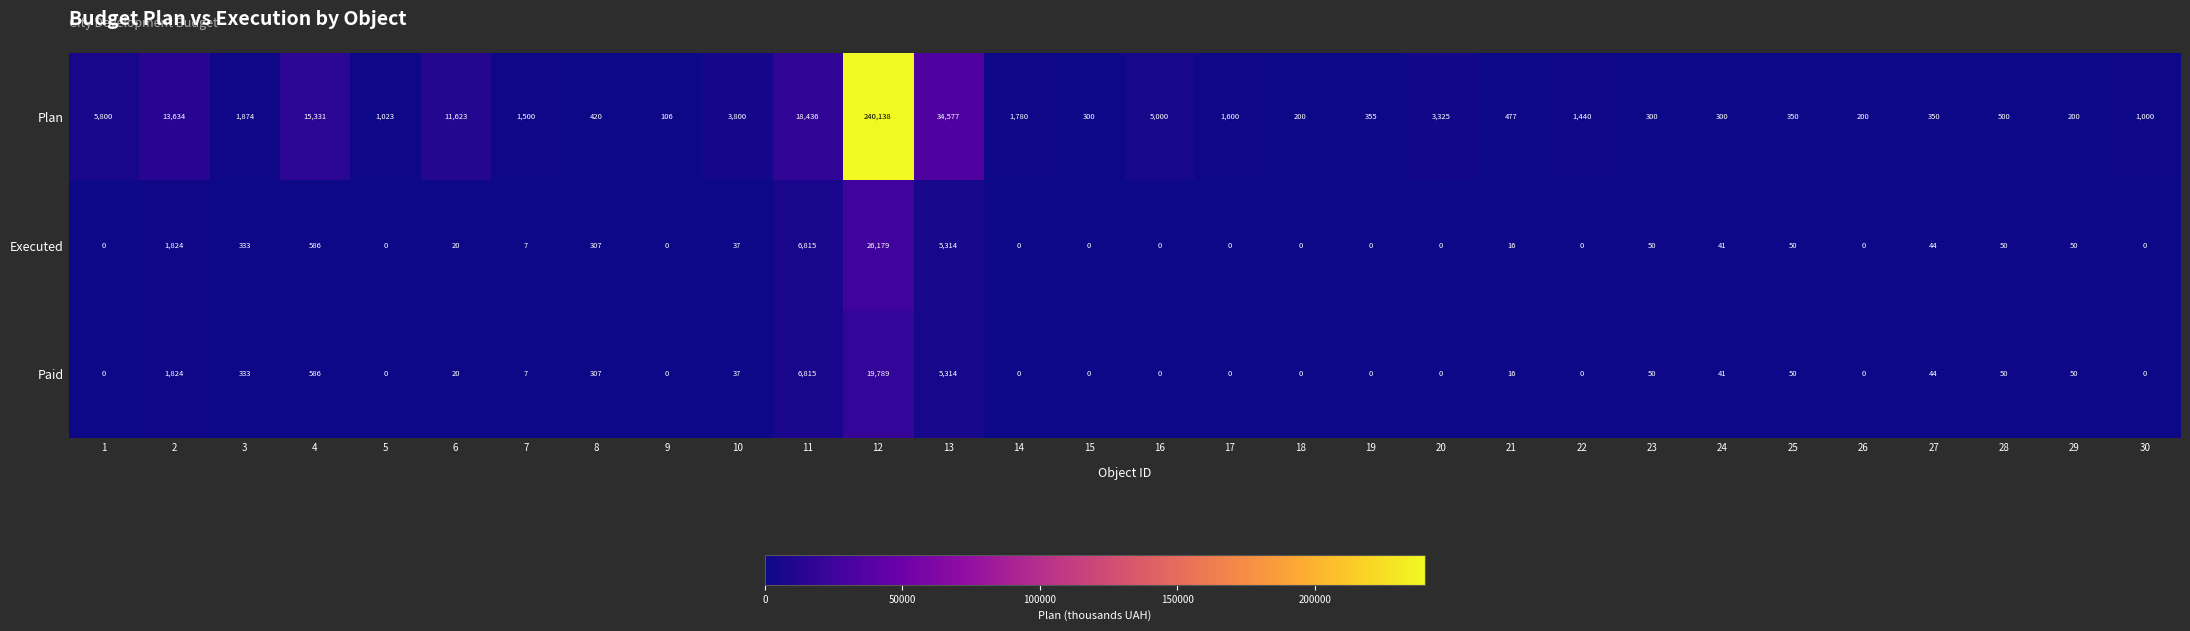

List the series in order of their peak value, highest first.

Plan, Executed, Paid